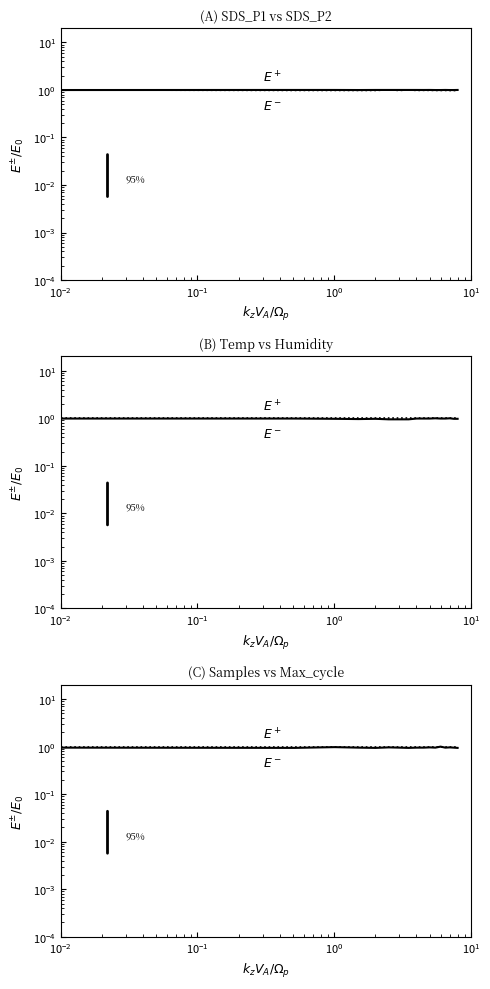

How many lines are shown in the chart?

6